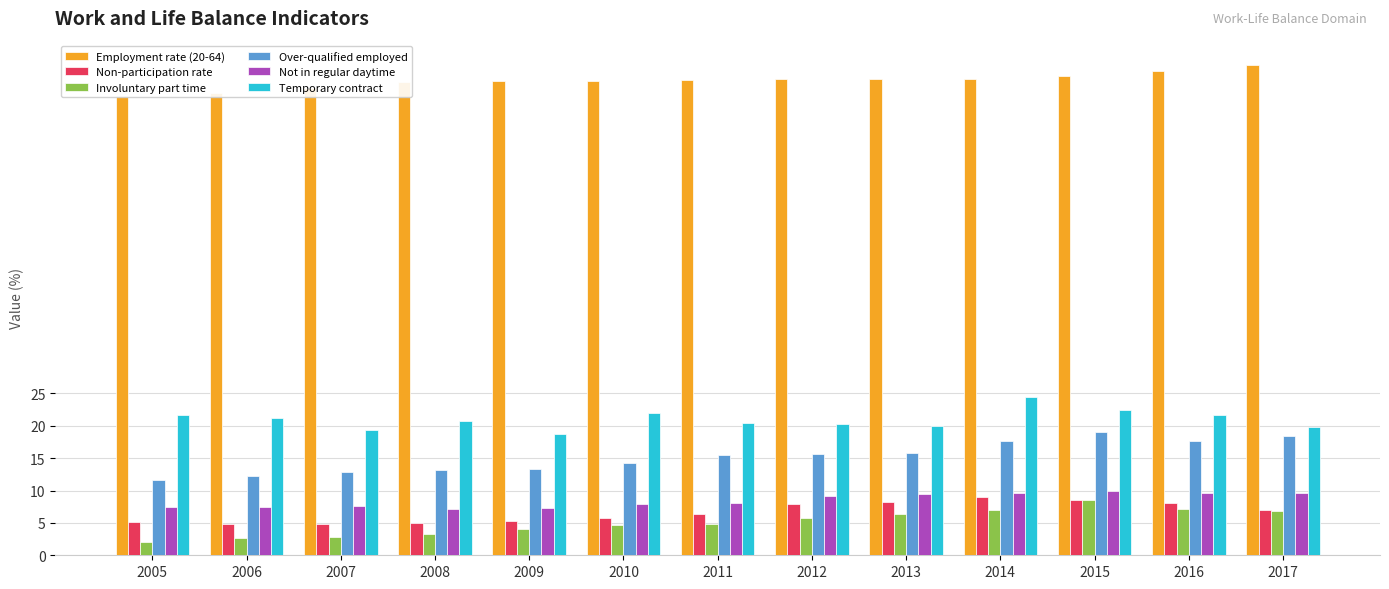

At how many categories does at least one series exceed 44?

13